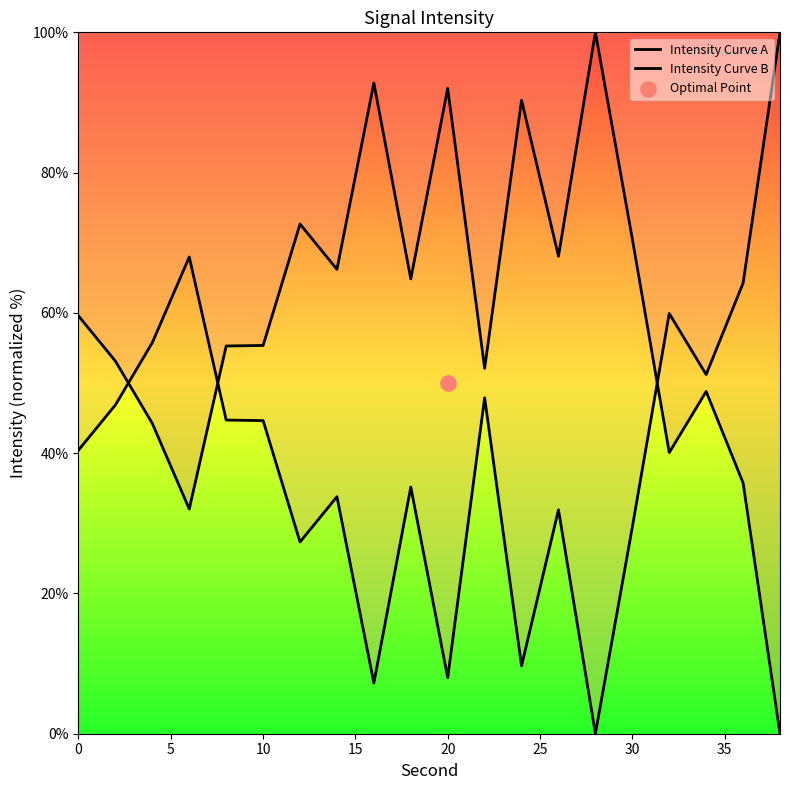

Which series contains the highest Y value?

Intensity Curve A